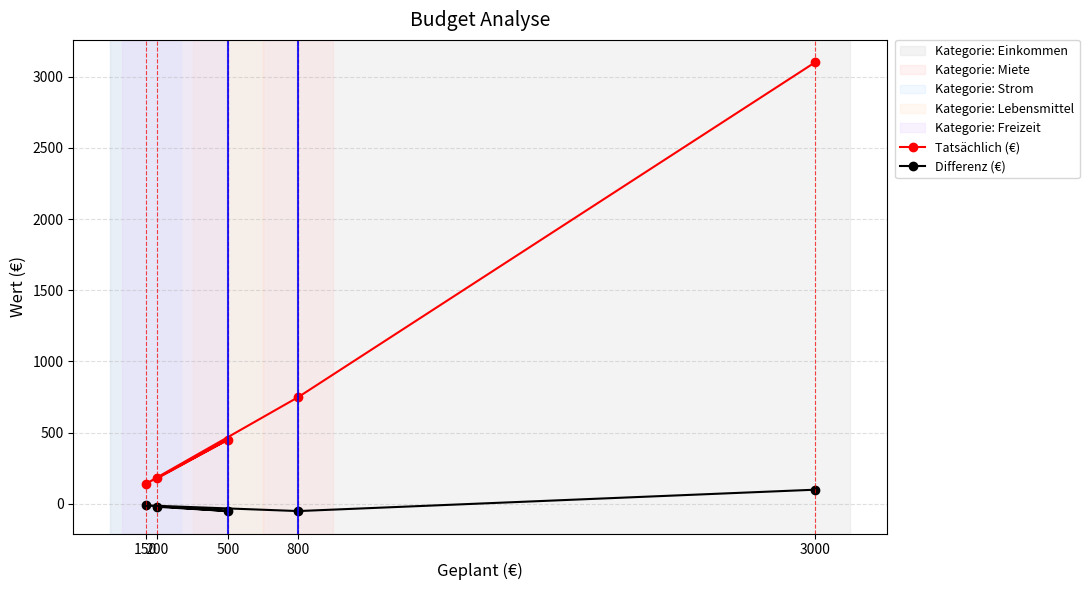

At 500, list the series in order from largest to smallest.

Tatsächlich (€), Differenz (€)